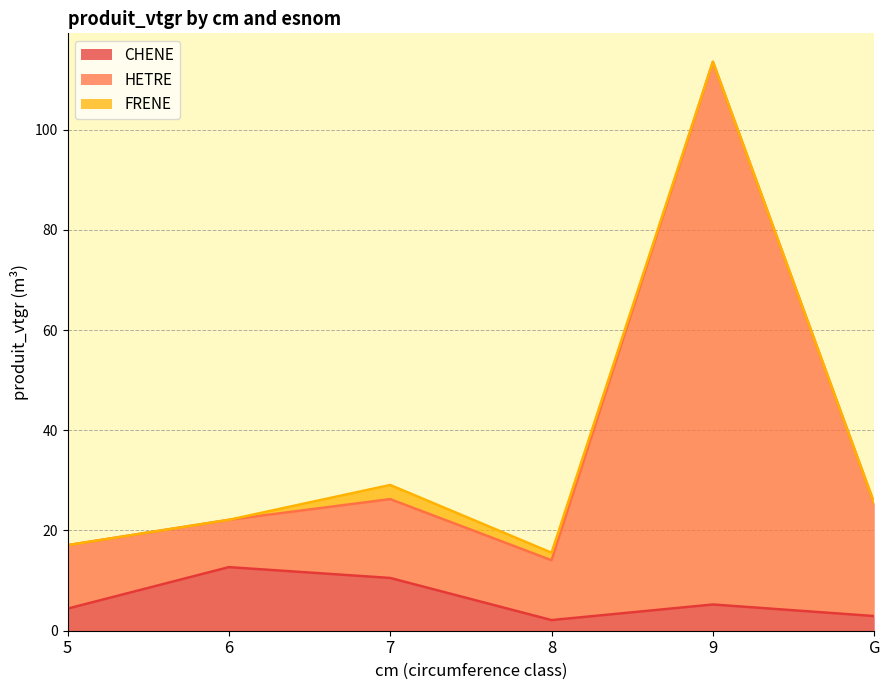

What is the sum of the CHENE values at 5 and 7?

14.9